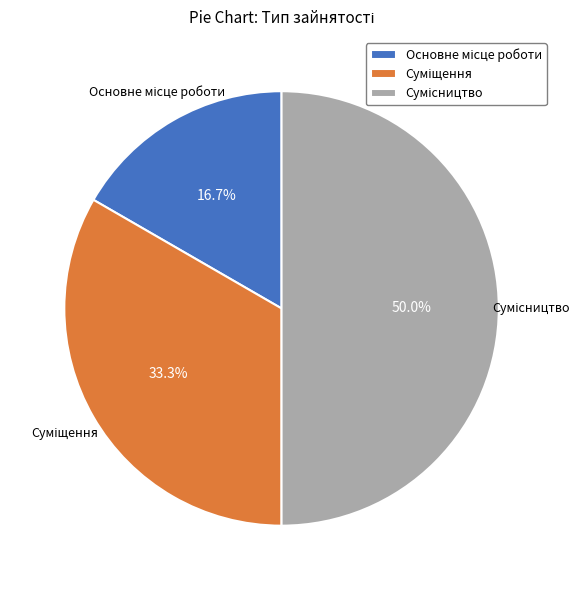

The Суміщення slice represents 33% of the pie. True or false?

True